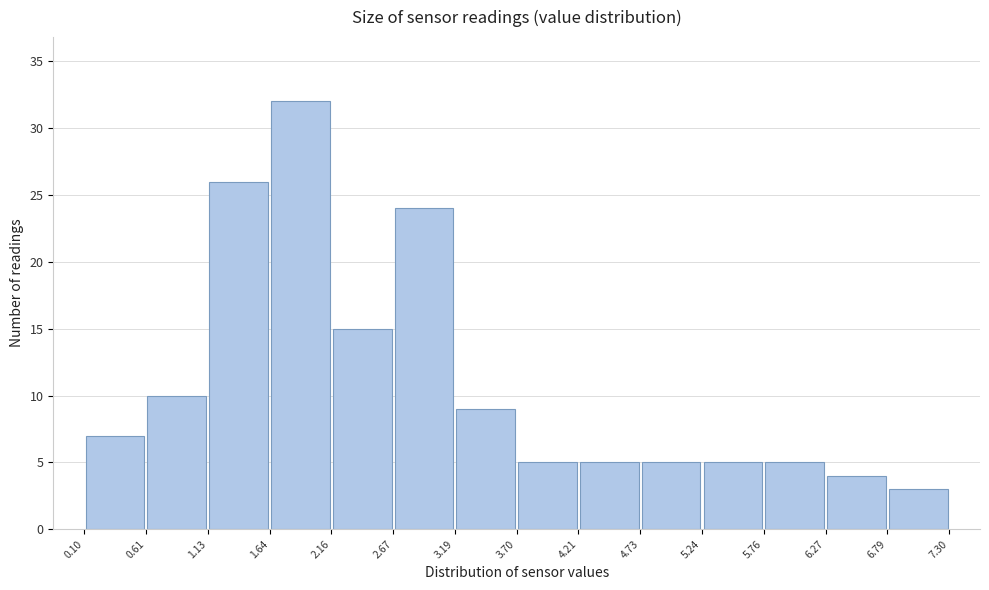

Reading left to right, transcribe this chart: for each bar, give the range it covers on the x-axis and its height. The values are not printed on the chart, so give them approximately, as read against the axis.

0.10 to 0.61: 7
0.61 to 1.13: 10
1.13 to 1.64: 26
1.64 to 2.16: 32
2.16 to 2.67: 15
2.67 to 3.19: 24
3.19 to 3.70: 9
3.70 to 4.21: 5
4.21 to 4.73: 5
4.73 to 5.24: 5
5.24 to 5.76: 5
5.76 to 6.27: 5
6.27 to 6.79: 4
6.79 to 7.30: 3